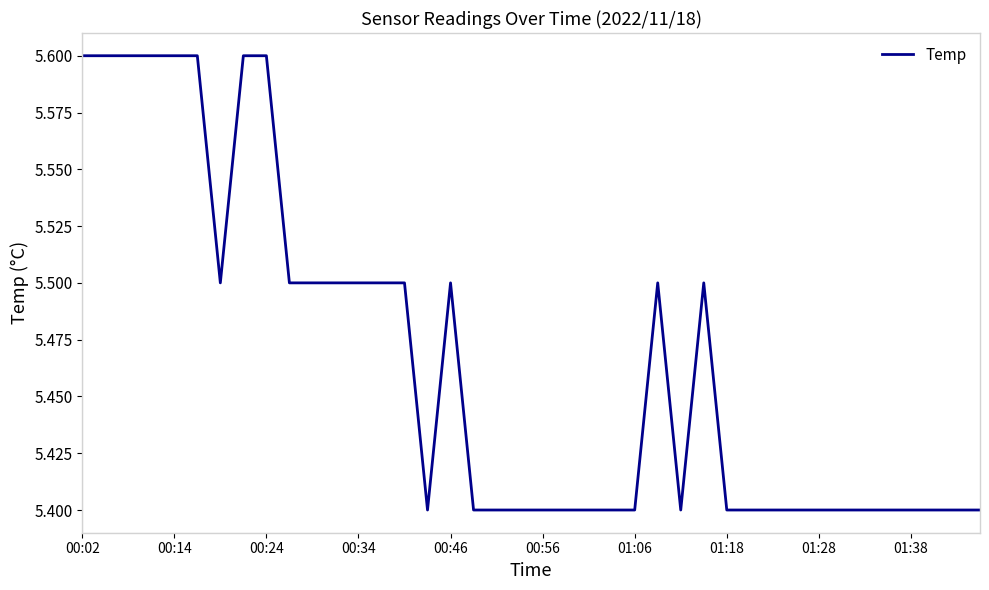

What is the greatest value displayed?

5.6